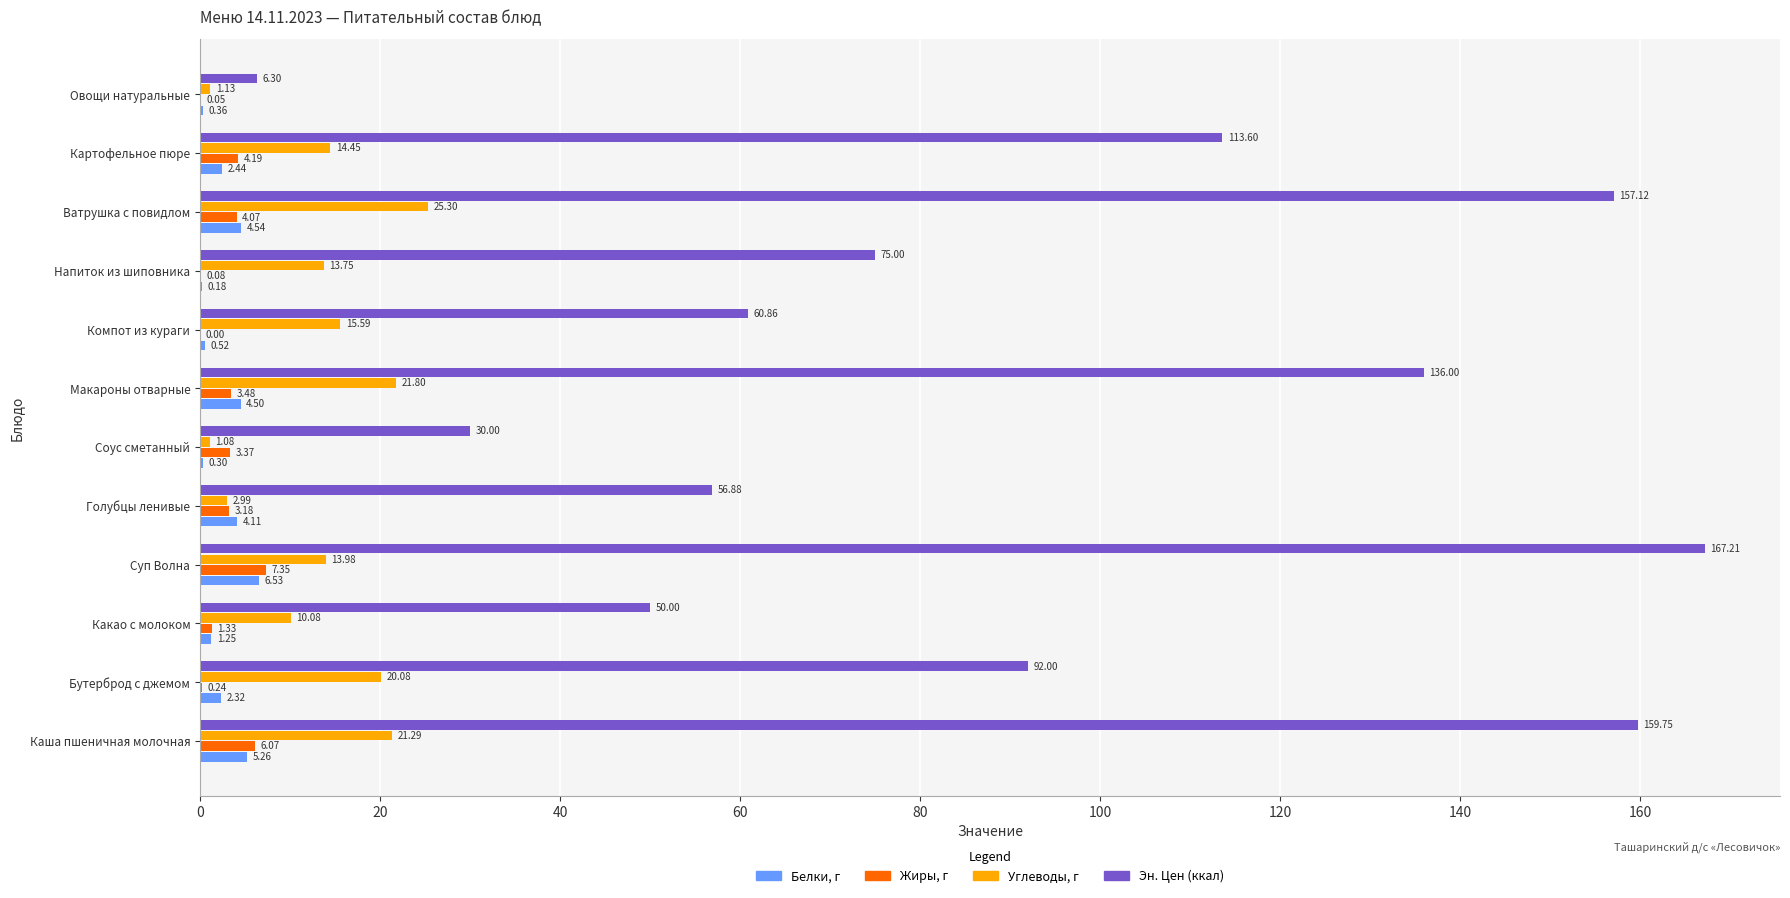

Which label corresponds to the largest value in the chart?

Суп Волна